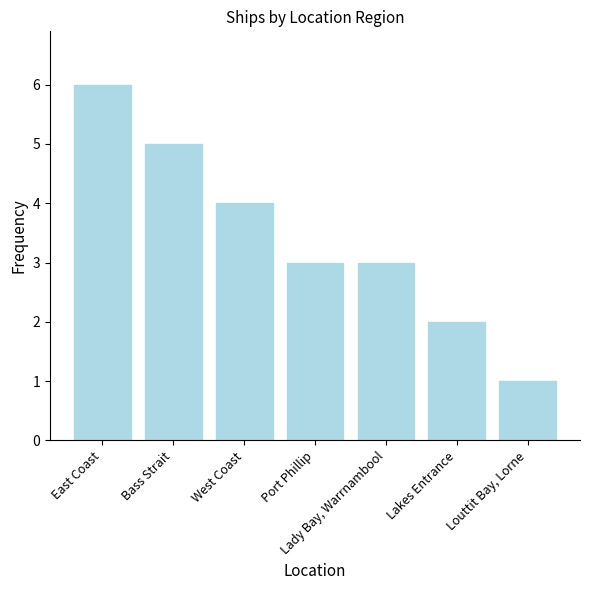

Reading left to right, transcribe all the data shown in this chart.

East Coast=6	Bass Strait=5	West Coast=4	Port Phillip=3	Lady Bay, Warrnambool=3	Lakes Entrance=2	Louttit Bay, Lorne=1